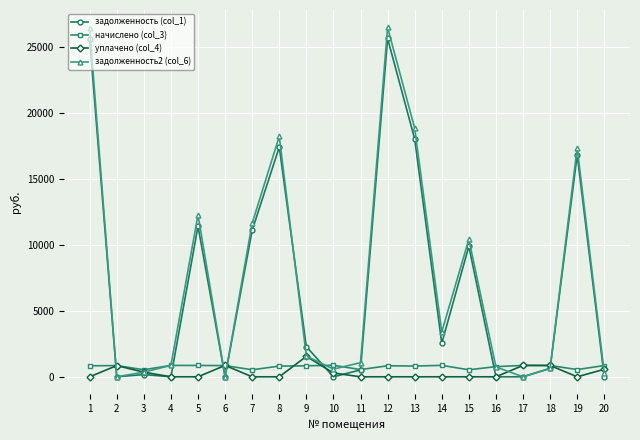

Which series changed the most between 15 and 19?

задолженность2 (col_6)